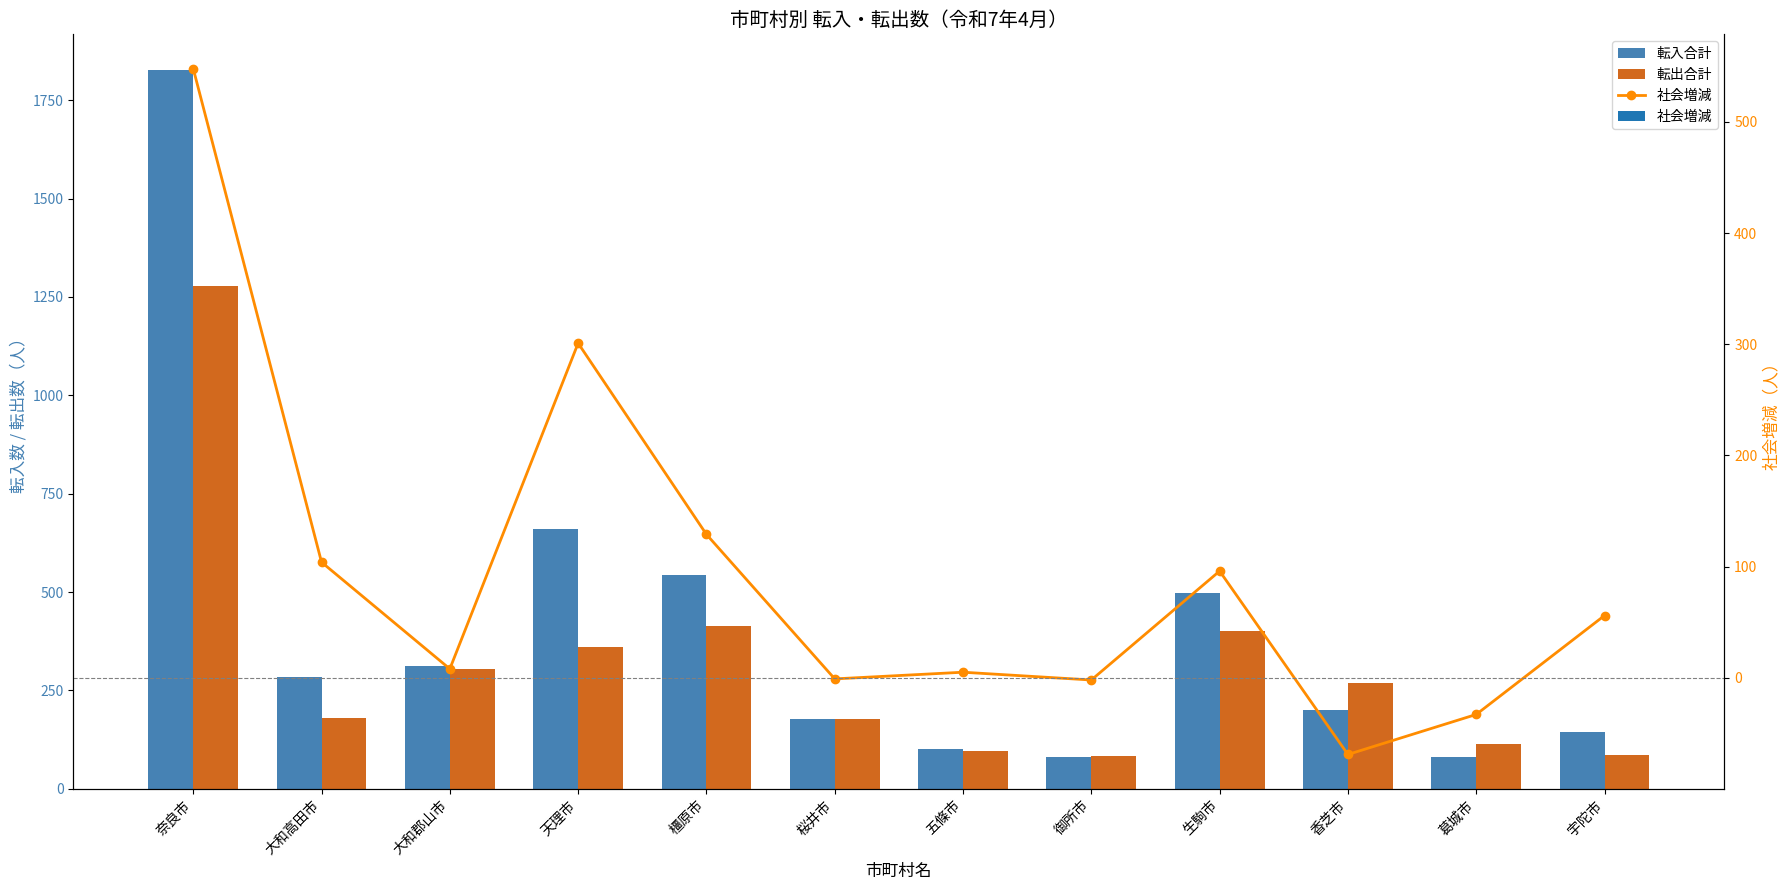

At which label is 社会増減 closest to 239?

天理市